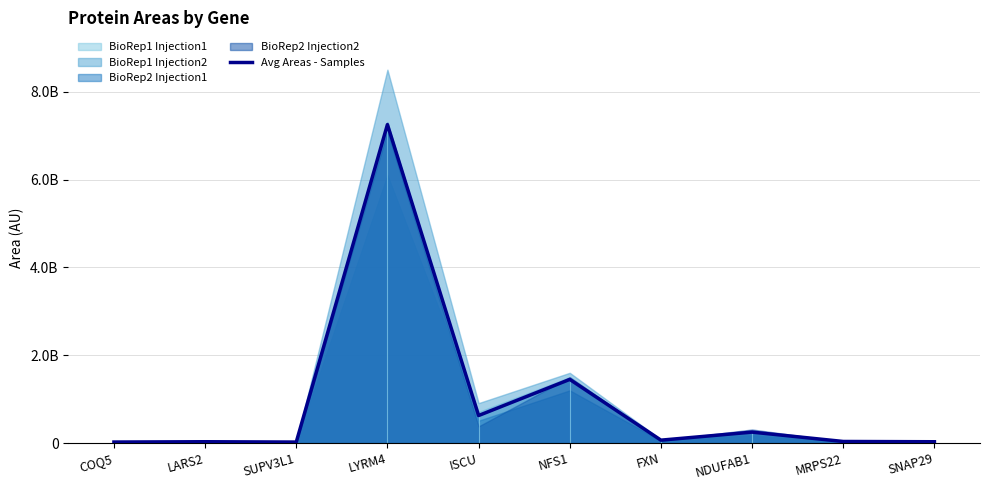

Reading left to right, extract all data points from this chart.

24000000	31000000	23500000	7250000000	627500000	1450000000	67000000	250000000	37000000	30750000